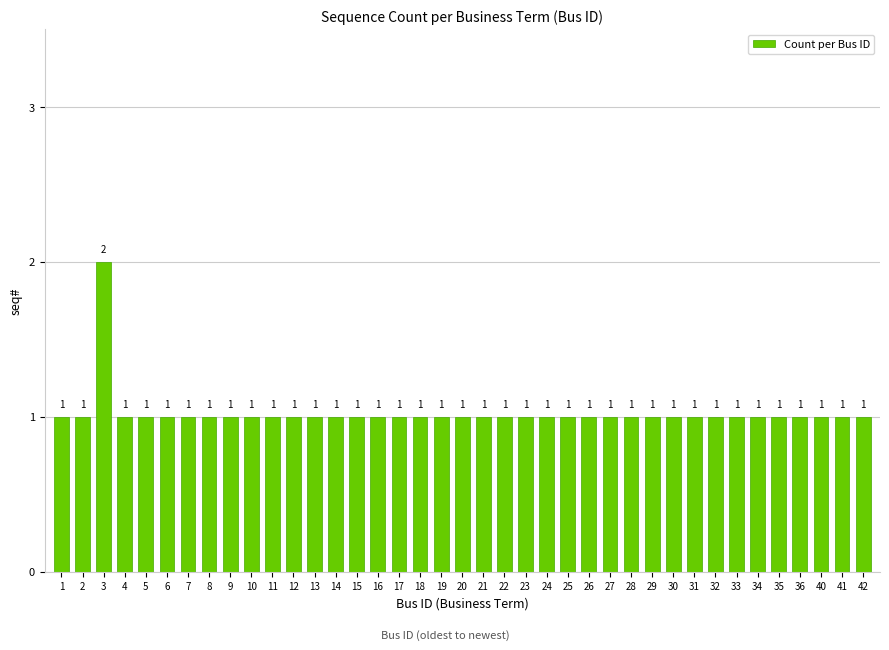

What is the value of the 23rd bar from the left?

1